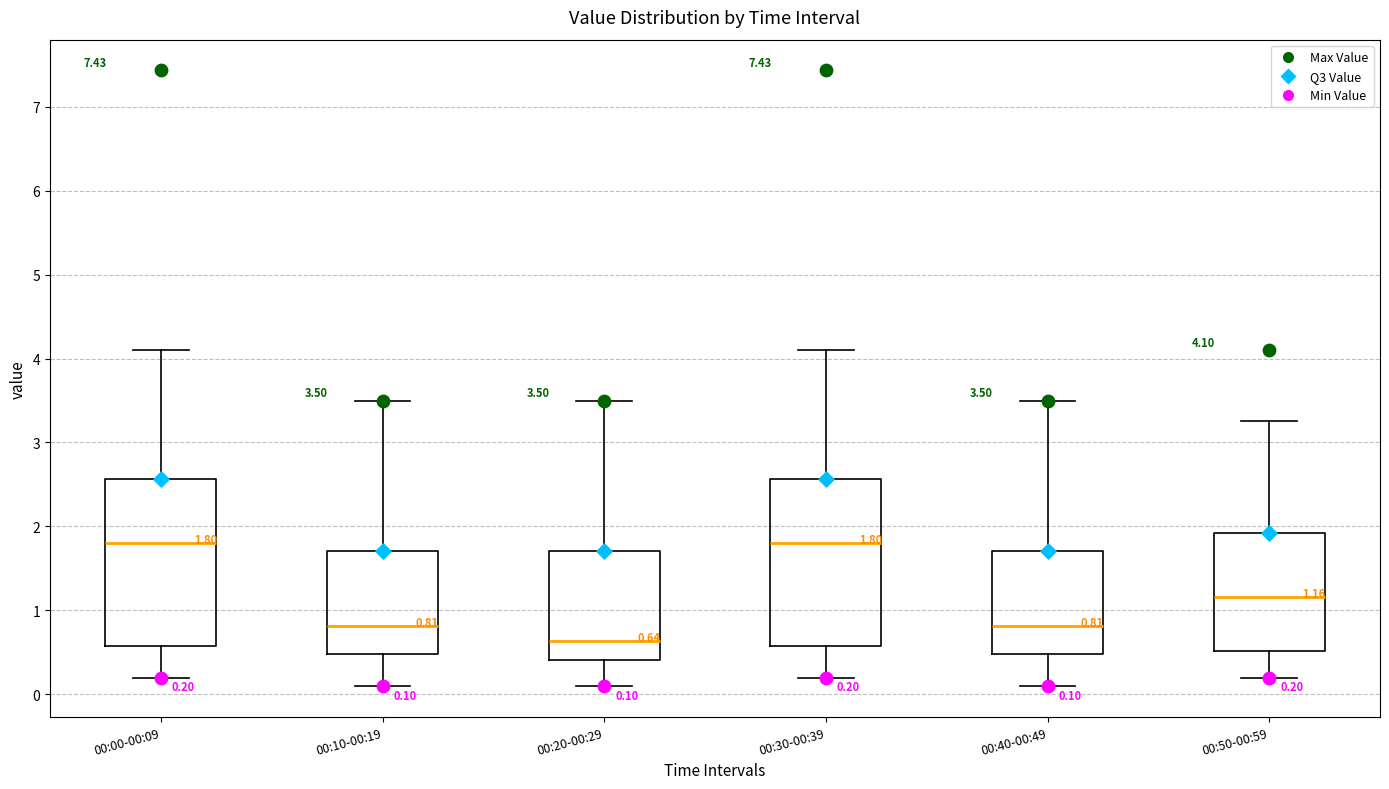

Which box has the lowest median line?

00:20-00:29